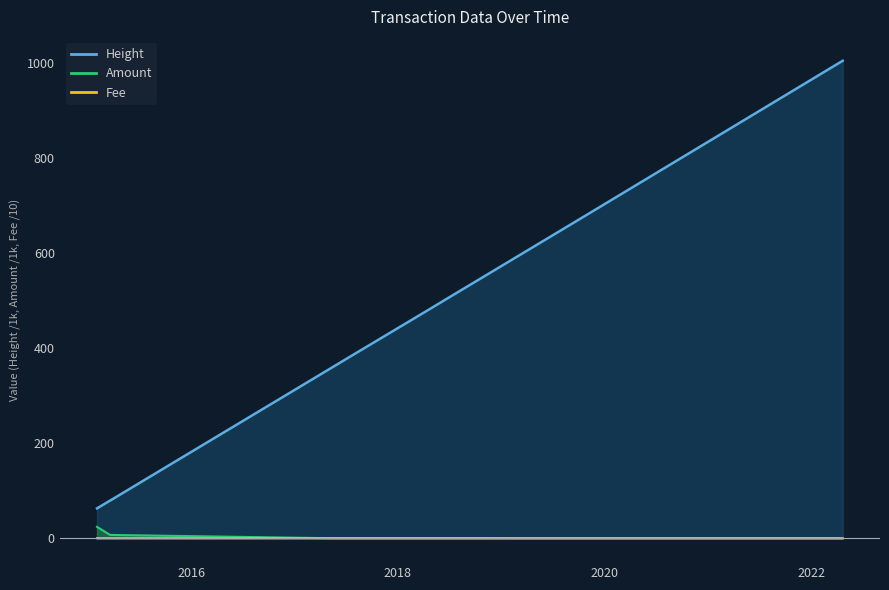

What is the sum of the Fee values at 2017-05-15 and 2019-10-04?

0.1